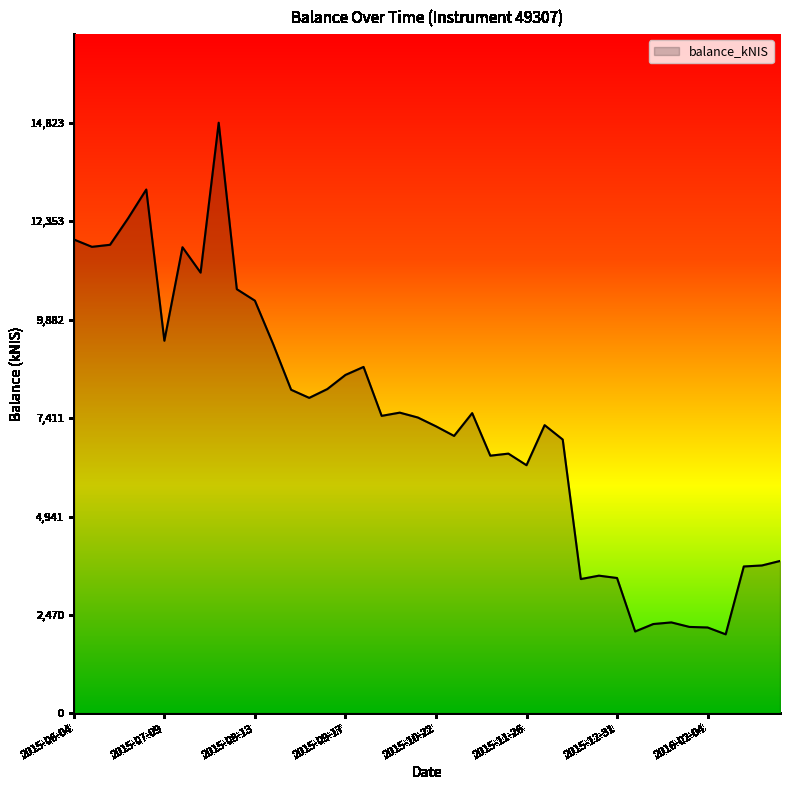

What is the smallest value displayed?

1985.0